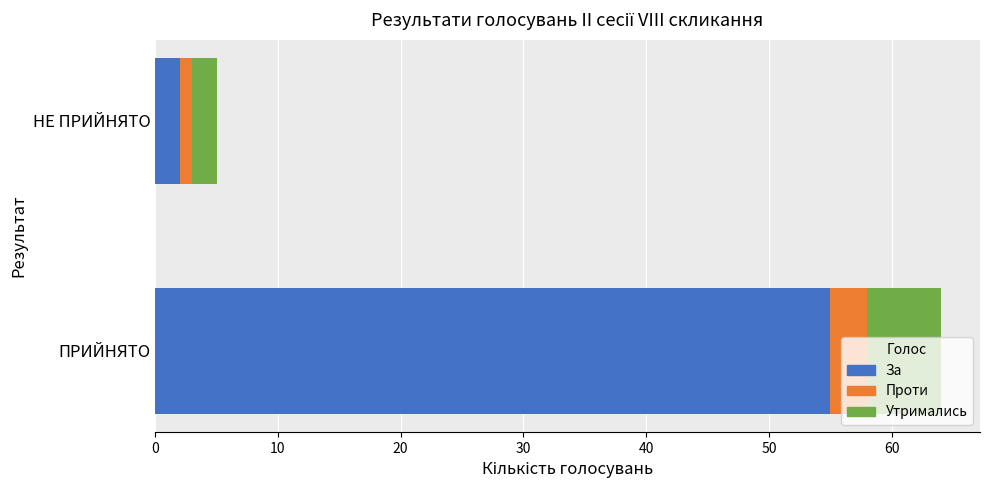

Where is За nearest to the value 28?

НЕ ПРИЙНЯТО